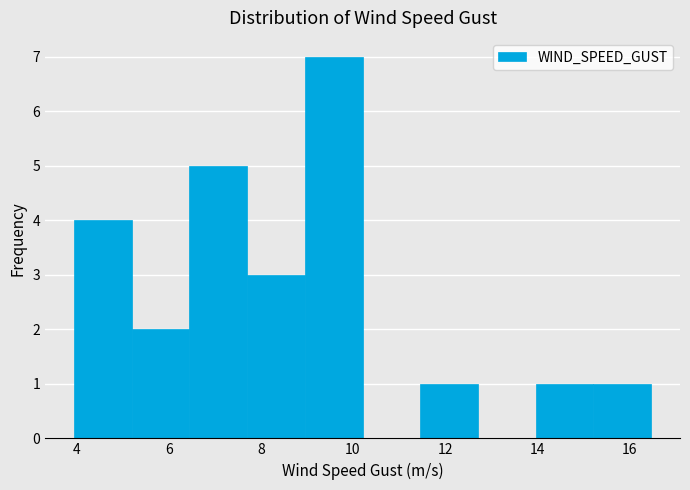

Which range on the x-axis has the tallest bar?

9.0 to 10.2